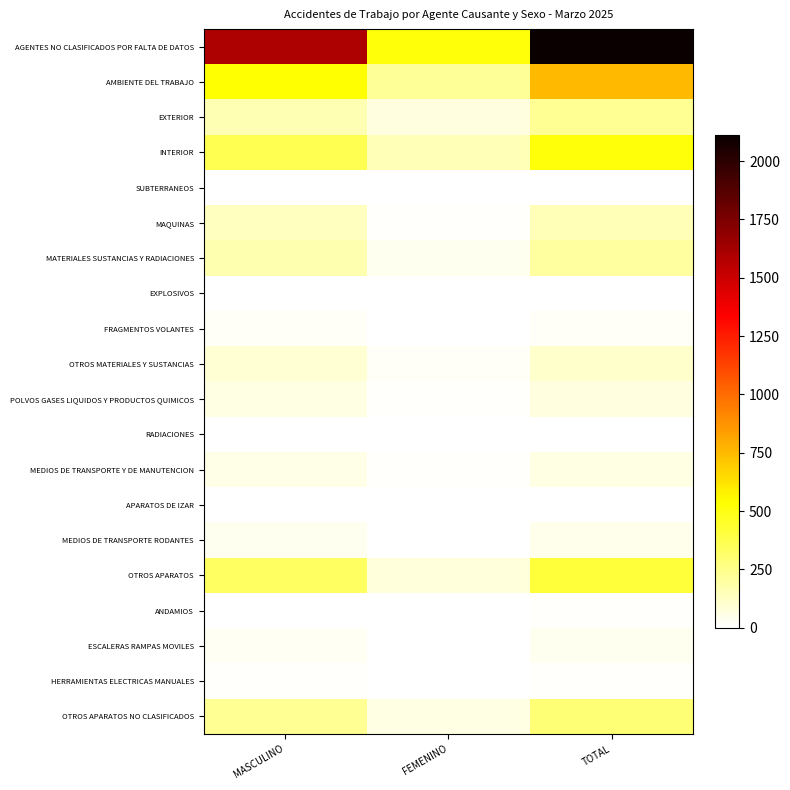

What is the maximum value shown in the chart?

2111